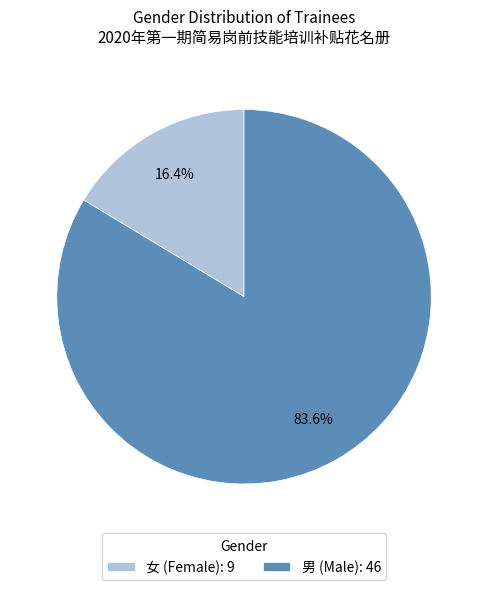

The 男 slice represents 84% of the pie. True or false?

True